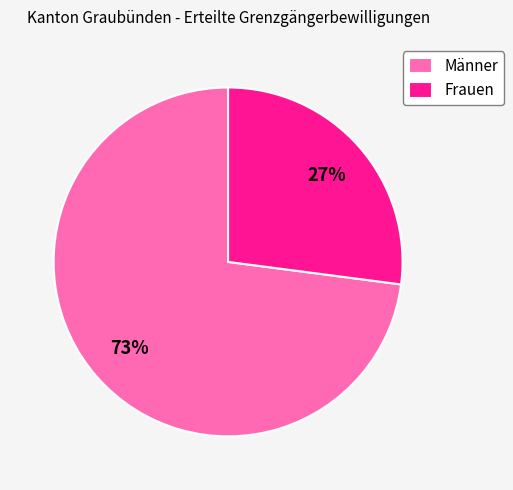

Is it true that Männer is 80% of the pie?

False